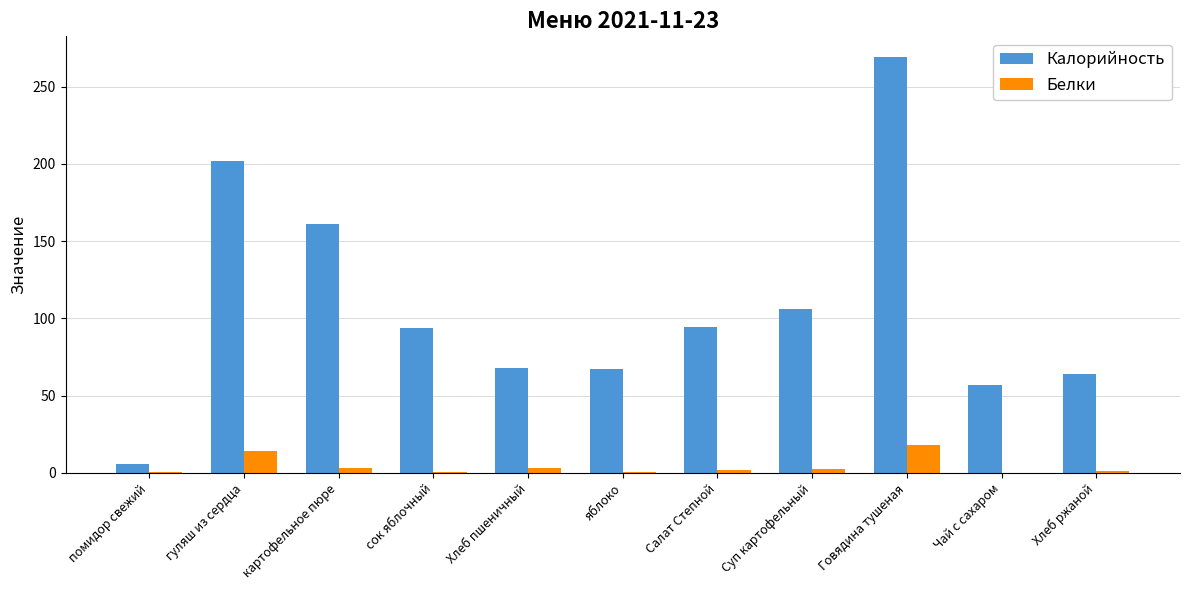

The value of Белки at Говядина тушеная is 8.0. True or false?

False